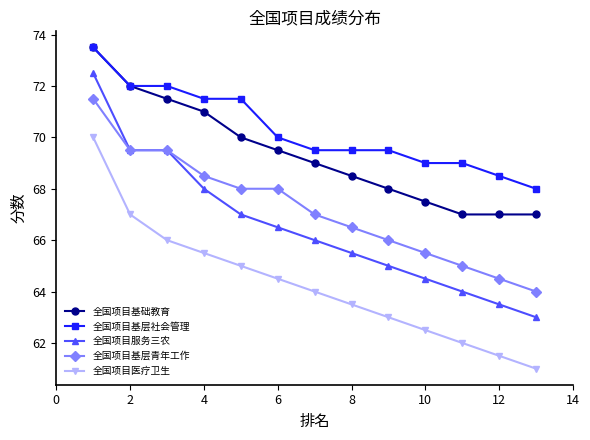

Which series has the largest range (max minus min)?

全国项目服务三农